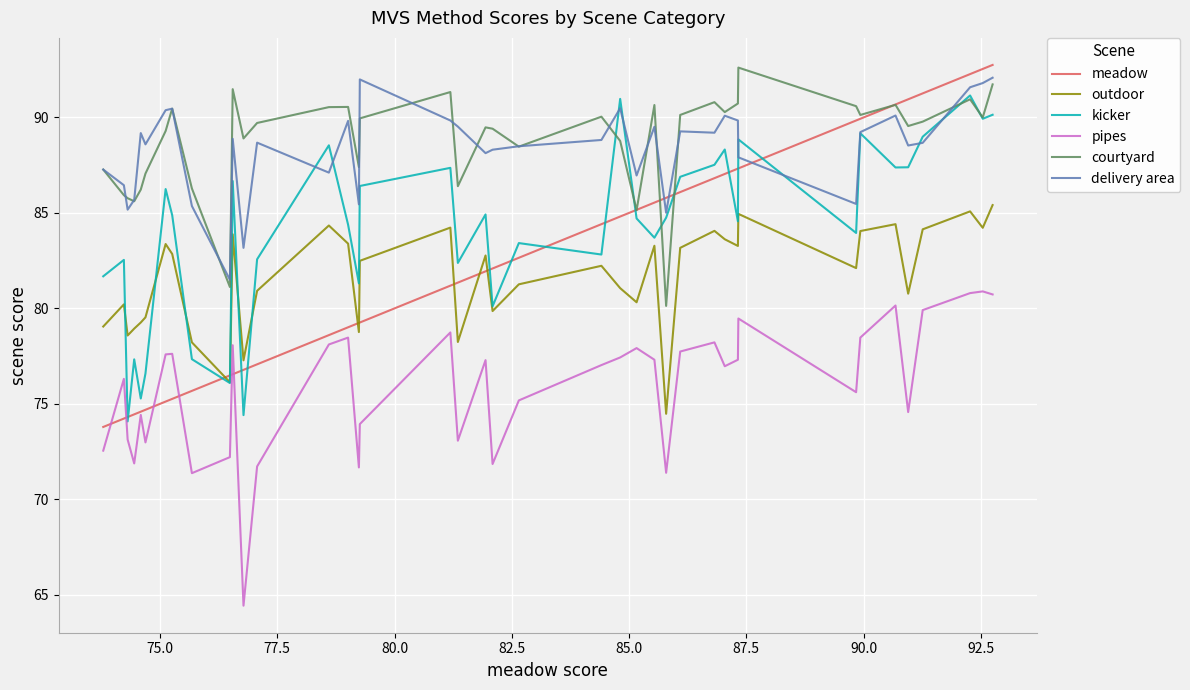

Which series has the widest spread of values?

meadow